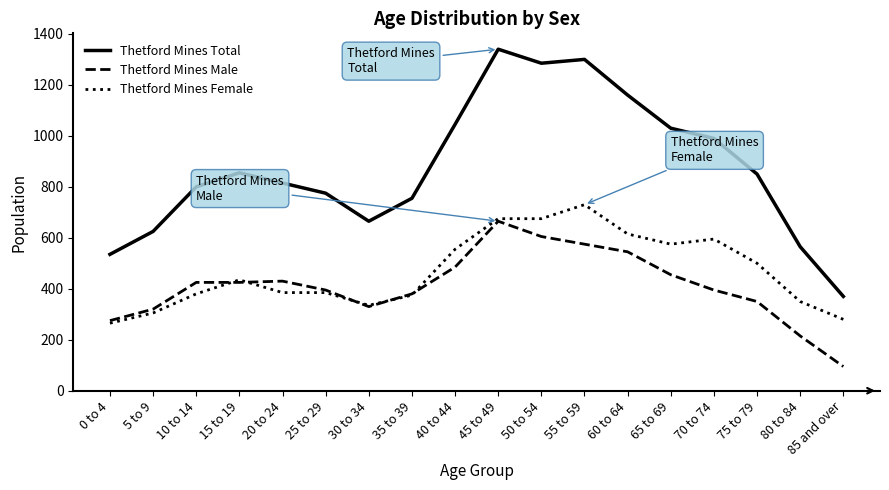

What is the spread (max minus min) of values at 35 to 39?

380